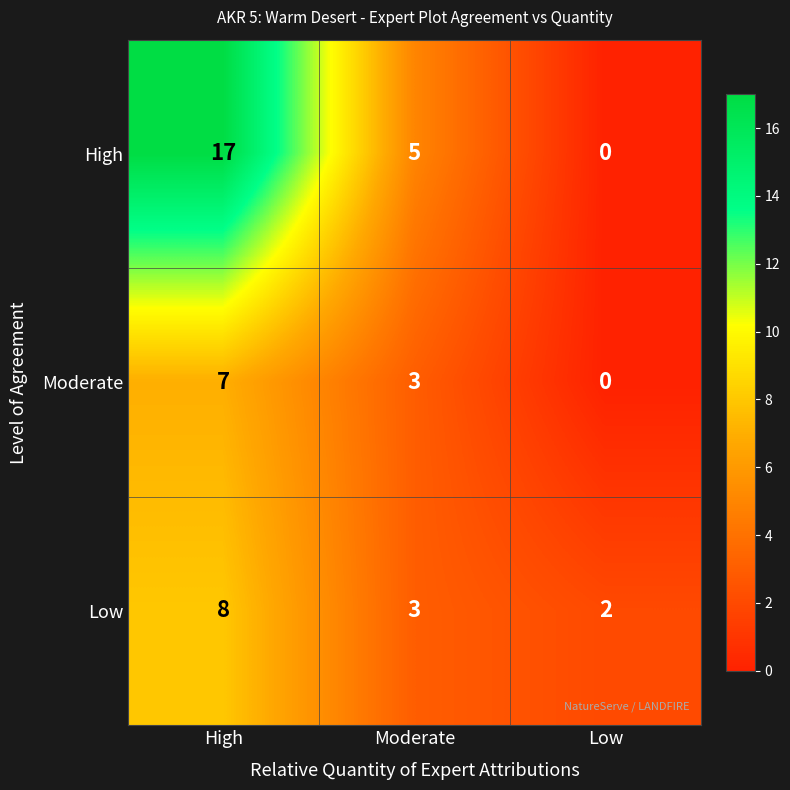

Where is Low nearest to the value 5?

Moderate